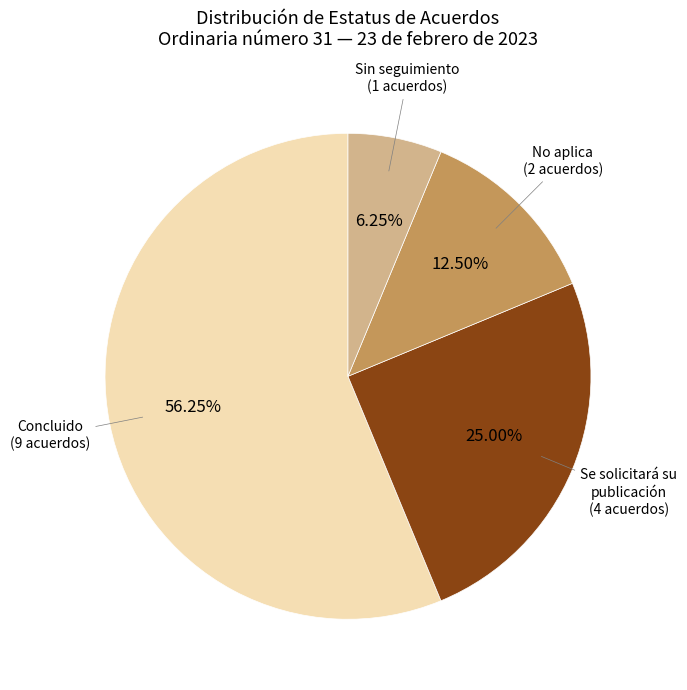

Is there any slice that represents more than half of the pie?

Yes